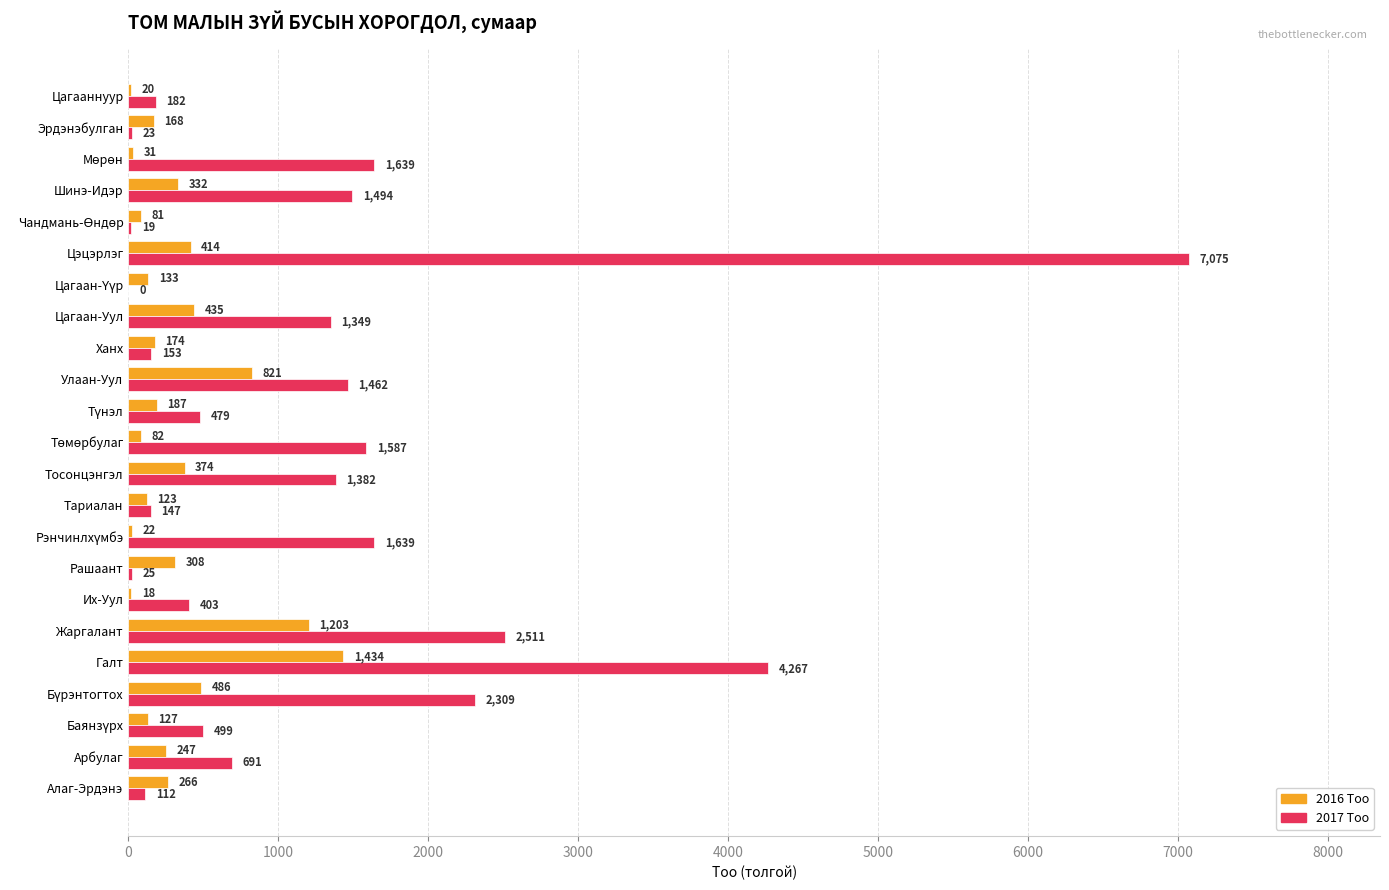

At which category is the sum across all series the highest?

Цэцэрлэг